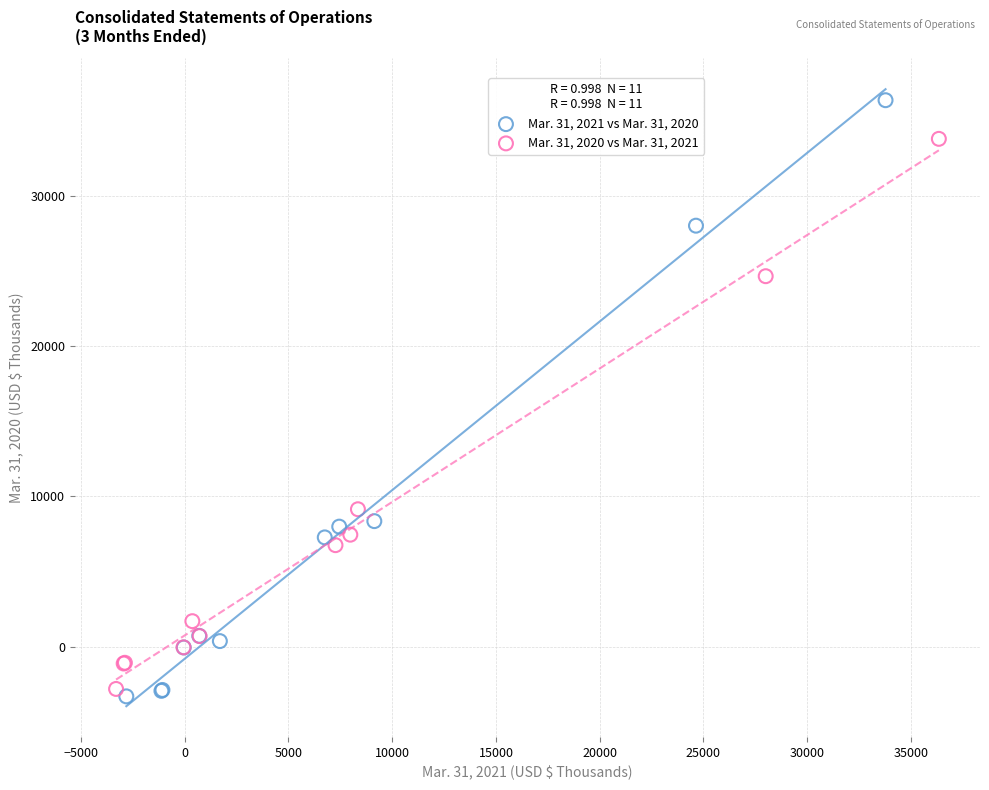

Which series reaches the minimum Y coordinate?

Mar. 31, 2021 vs Mar. 31, 2020